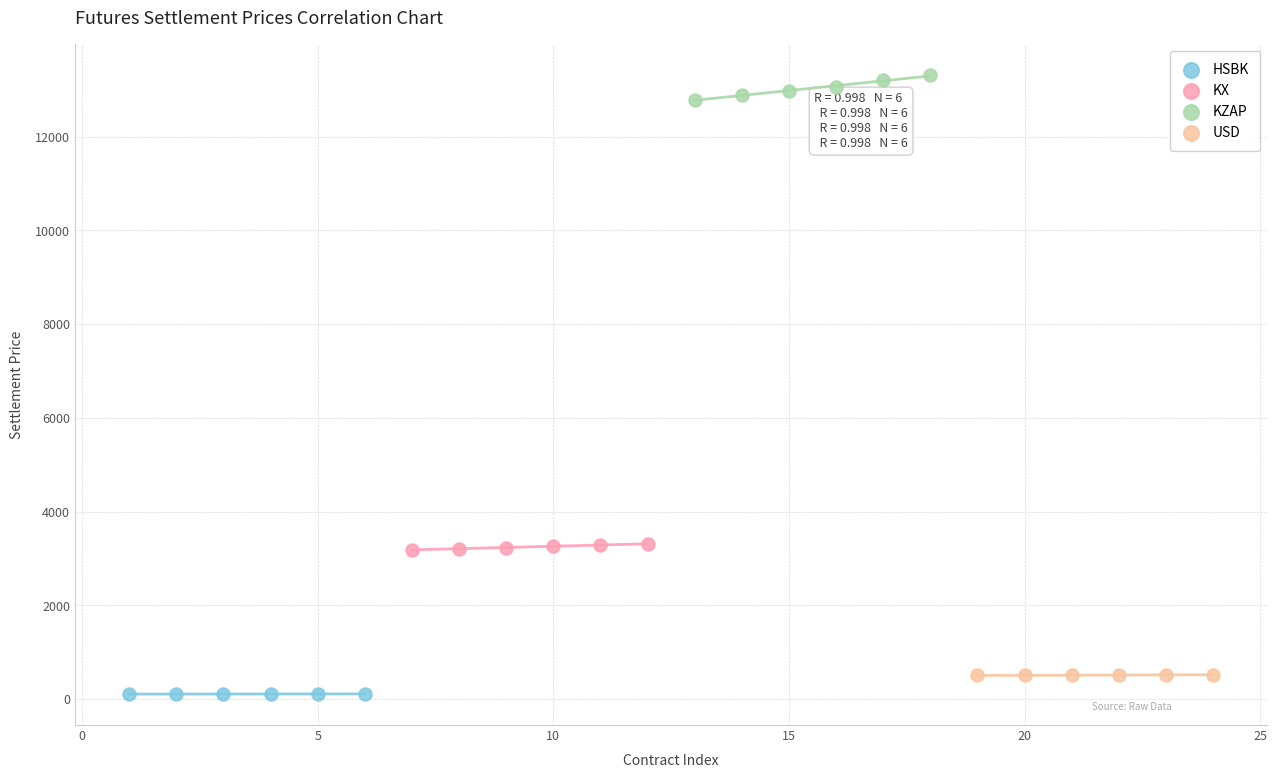

What are all the series names shown in the legend?

HSBK, KX, KZAP, USD